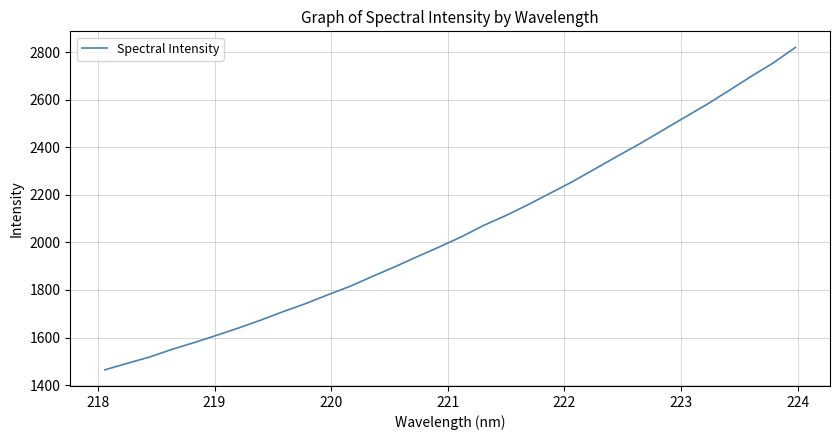

What is the smallest value displayed?

1464.1